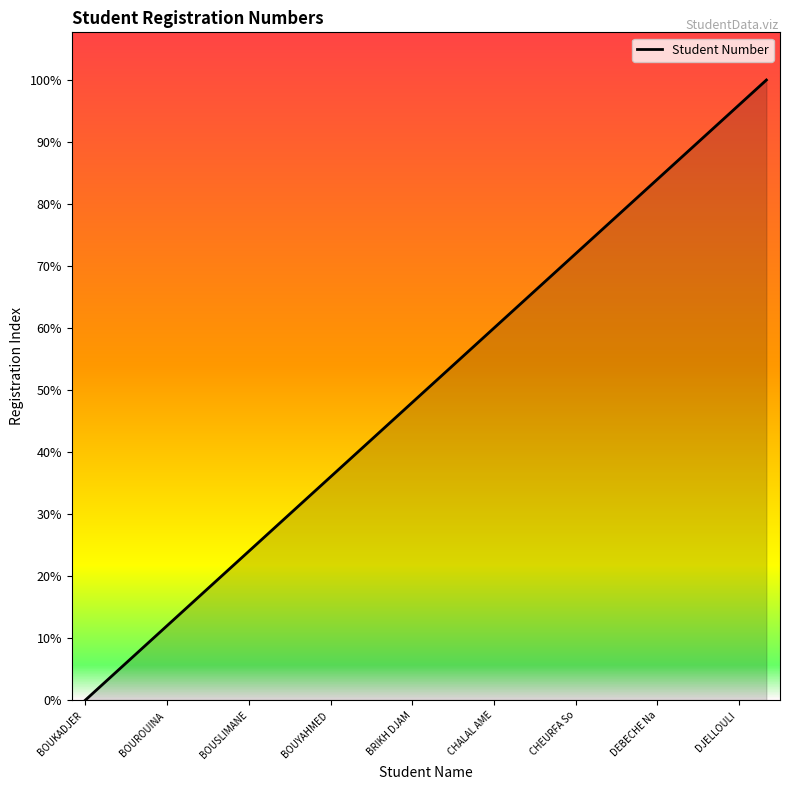

True or false: there are more than 0 points higher than both neighbors.

False